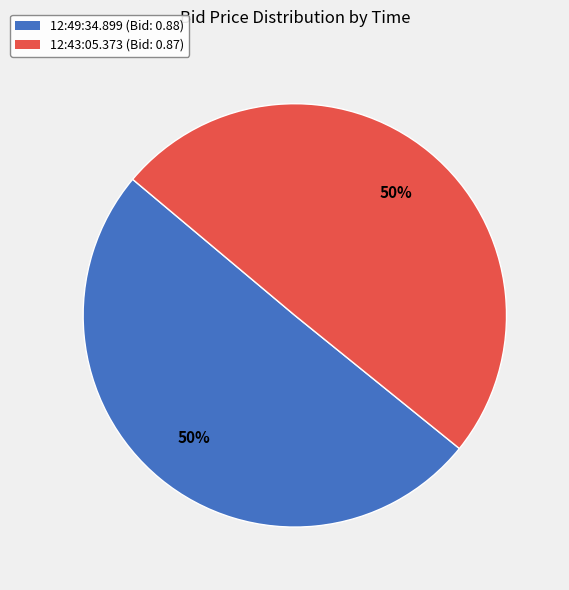

What percentage is the 12:43:05.373 slice, to the nearest percent?

50%